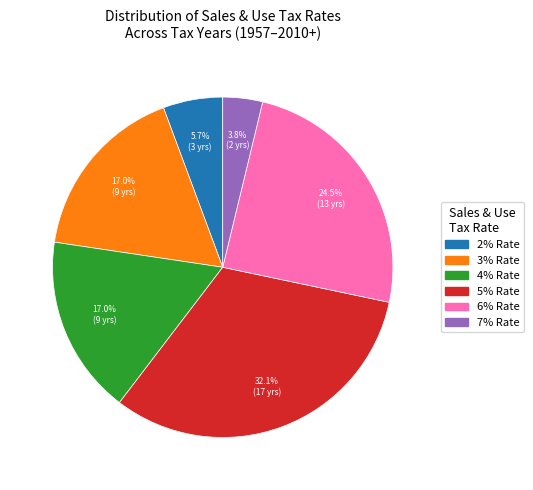

Does 2% Rate account for over 50% of the chart?

No